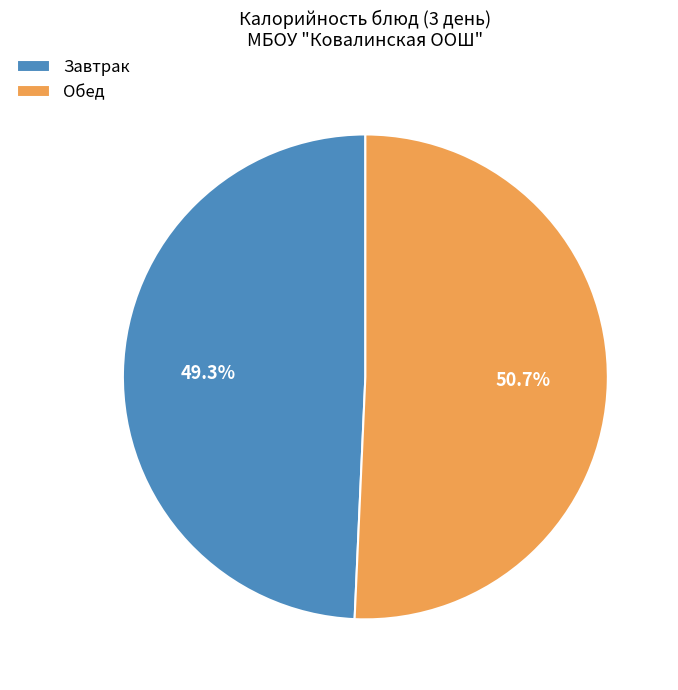

How much of the chart is everything except Обед?

49.3%